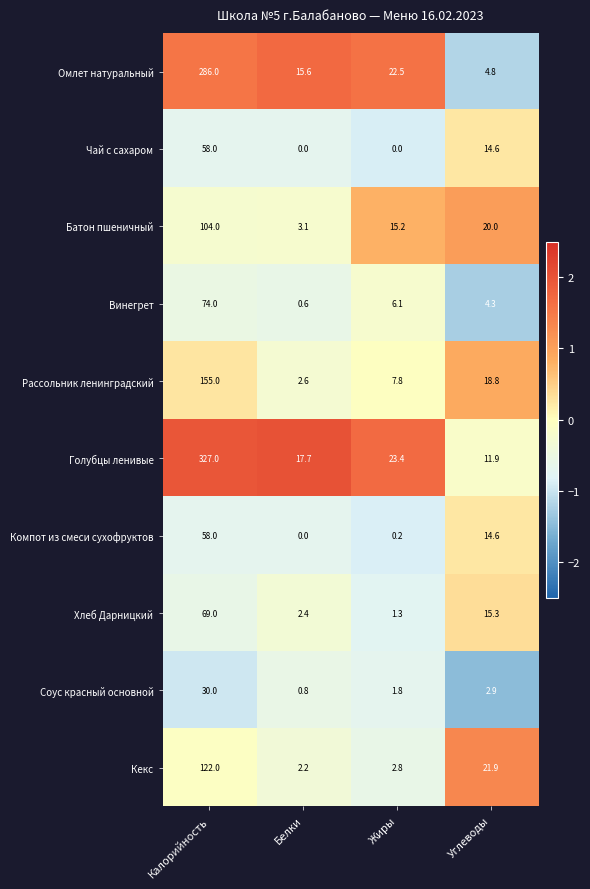

At which label is Кекс closest to 62?

Углеводы